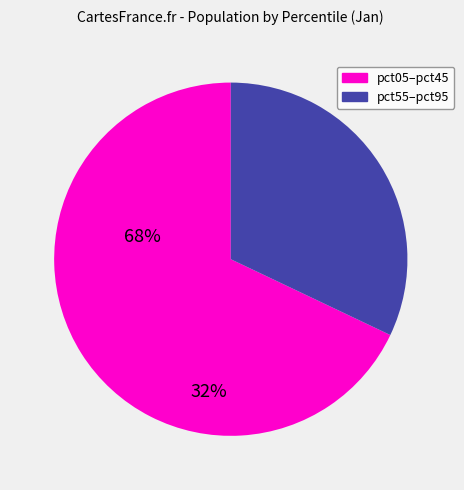

Is there any slice that represents more than half of the pie?

Yes